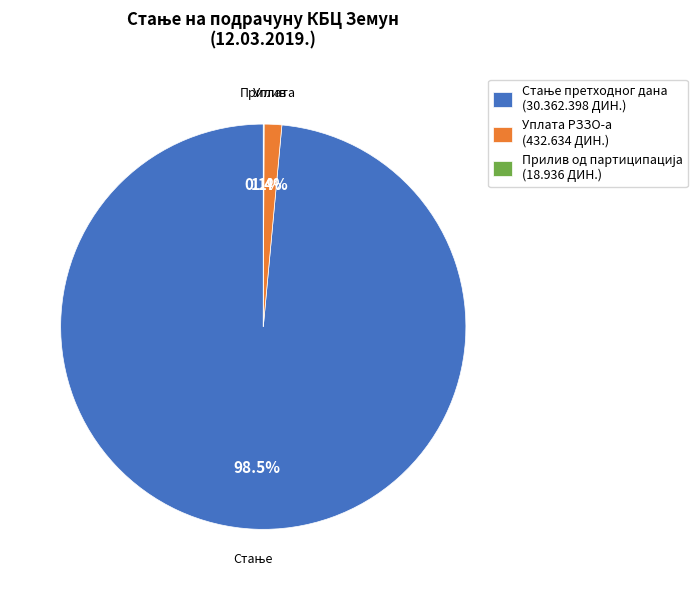

Is Уплата РЗЗО-а (432.634 ДИН.) the majority of the pie?

No